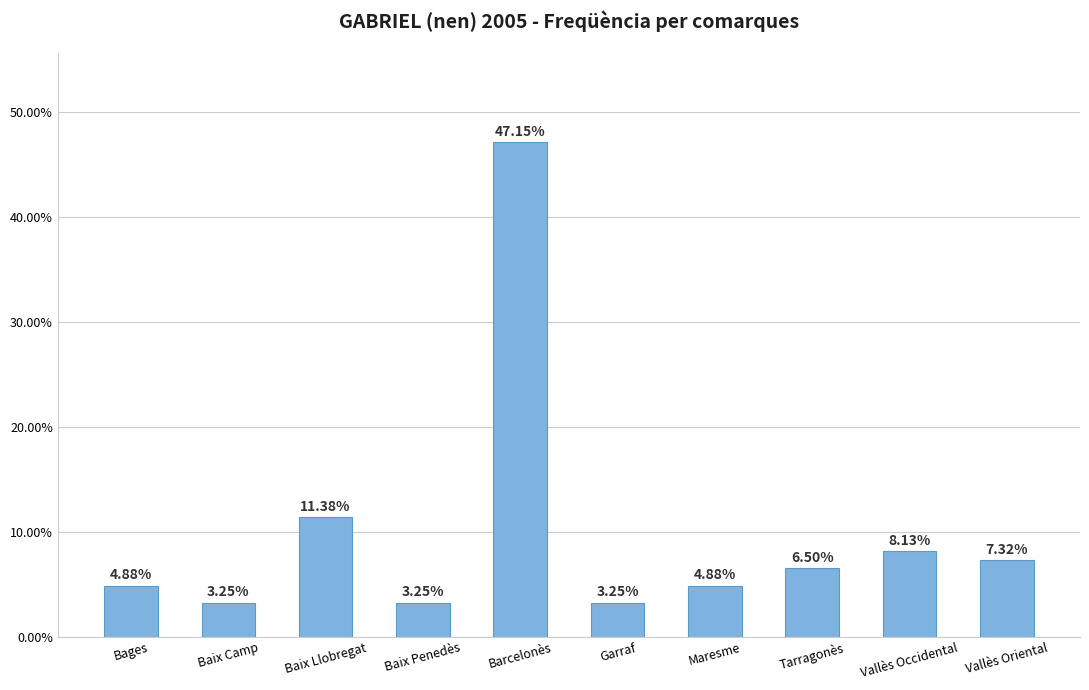

Count the number of values greater than 6.

5